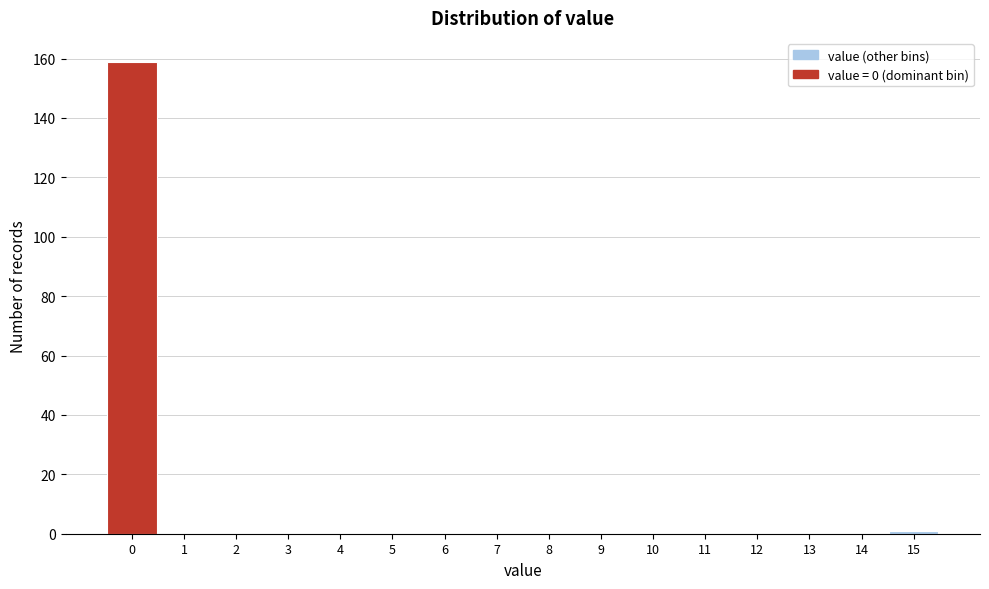

Reading left to right, list all the values displayed in this chart.

0=159	1=0	2=0	3=0	4=0	5=0	6=0	7=0	8=0	9=0	10=0	11=0	12=0	13=0	14=0	15=1